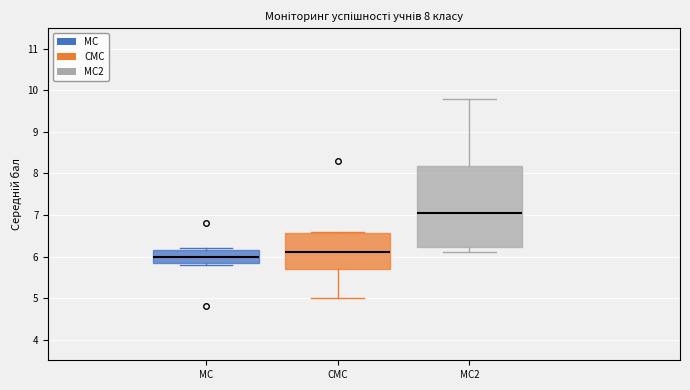

Comparing the boxes themselves (not the whiskers), which one is the tallest?

MC2